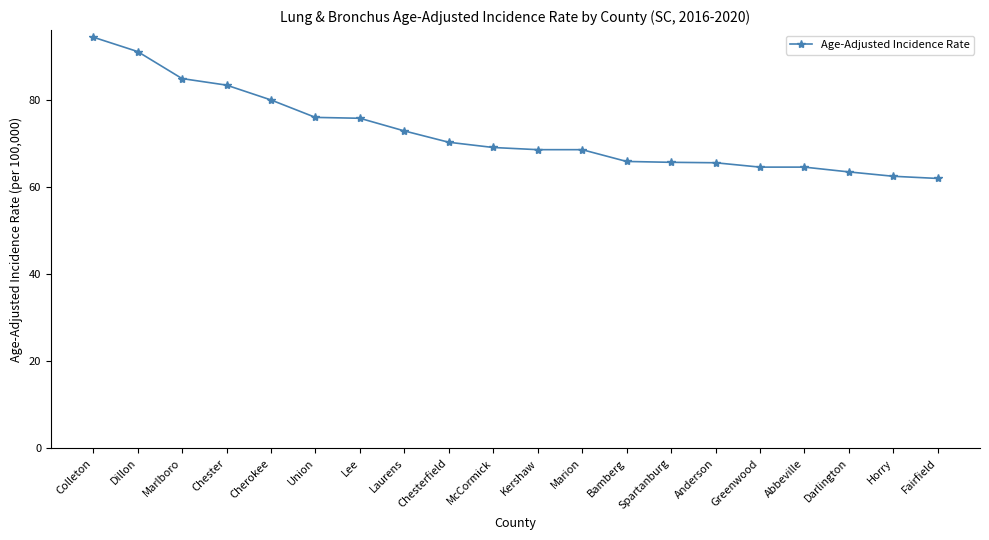

What is the change in value from Spartanburg to Anderson?

-0.1